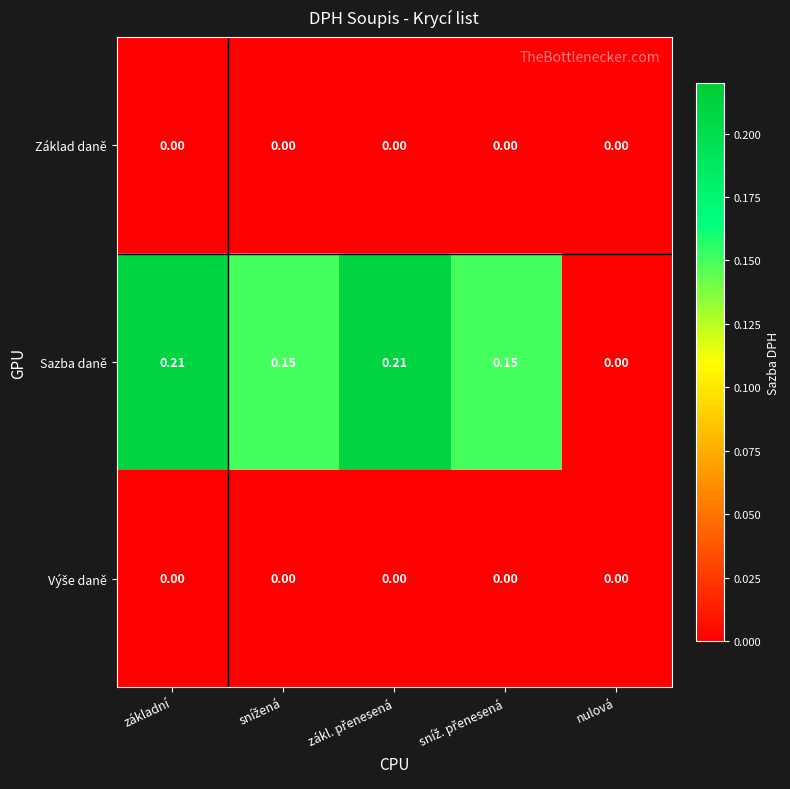

Which series has the largest range (max minus min)?

Sazba daně